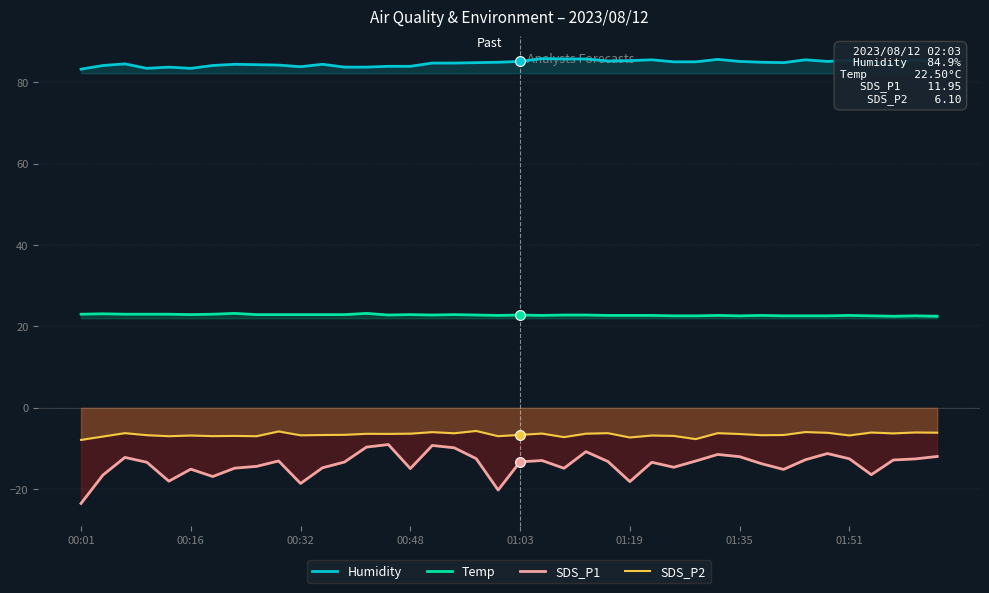

Which series contains the lowest Y value?

SDS_P1